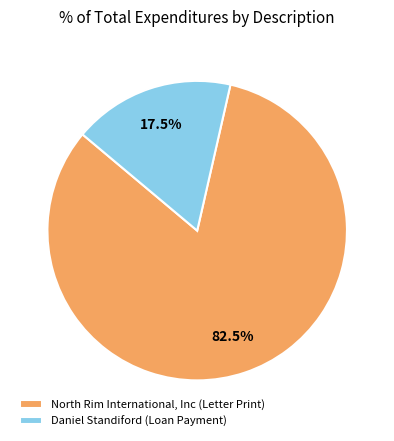

Which has a higher value, North Rim International, Inc (Letter Print) or Daniel Standiford (Loan Payment)?

North Rim International, Inc (Letter Print)